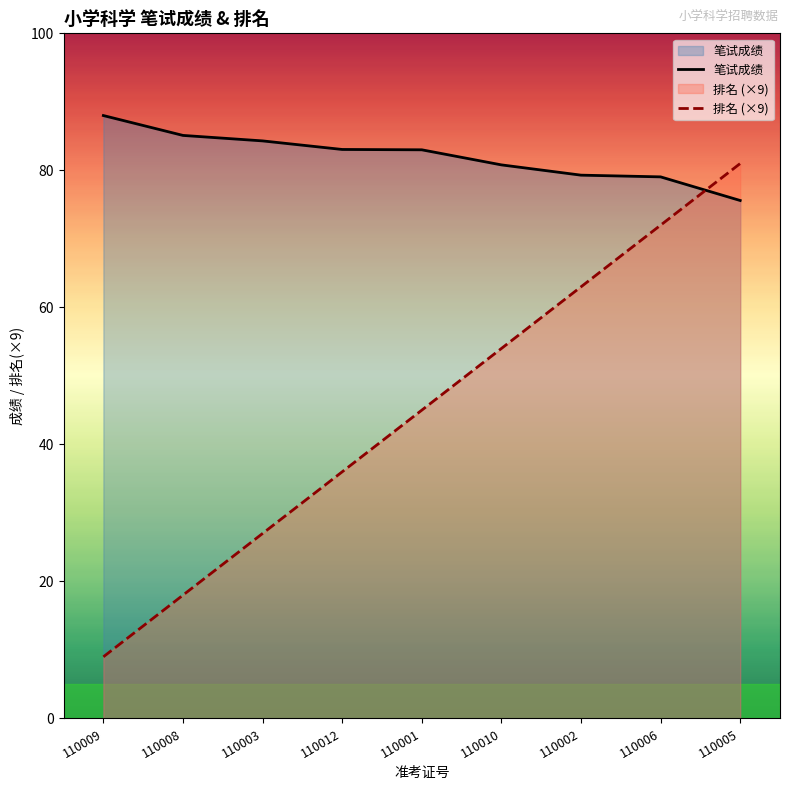

Is the value of 排名 (×9) at 110005 greater than the value of 笔试成绩 at 110008?

No